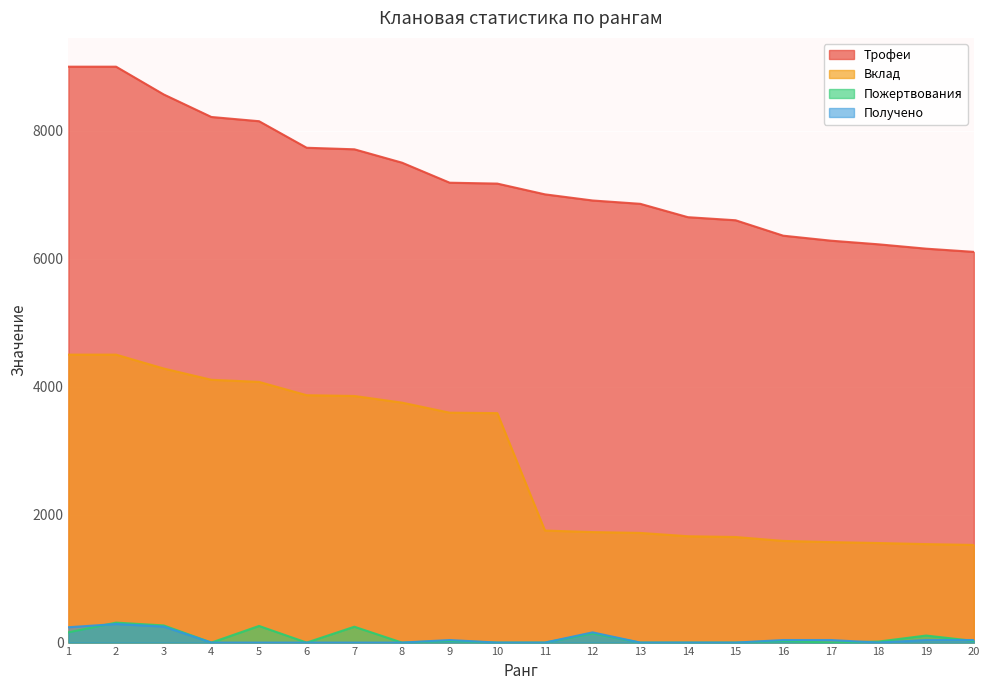

Rank the series by their maximum value, from highest to lowest.

Трофеи, Вклад, Пожертвования, Получено